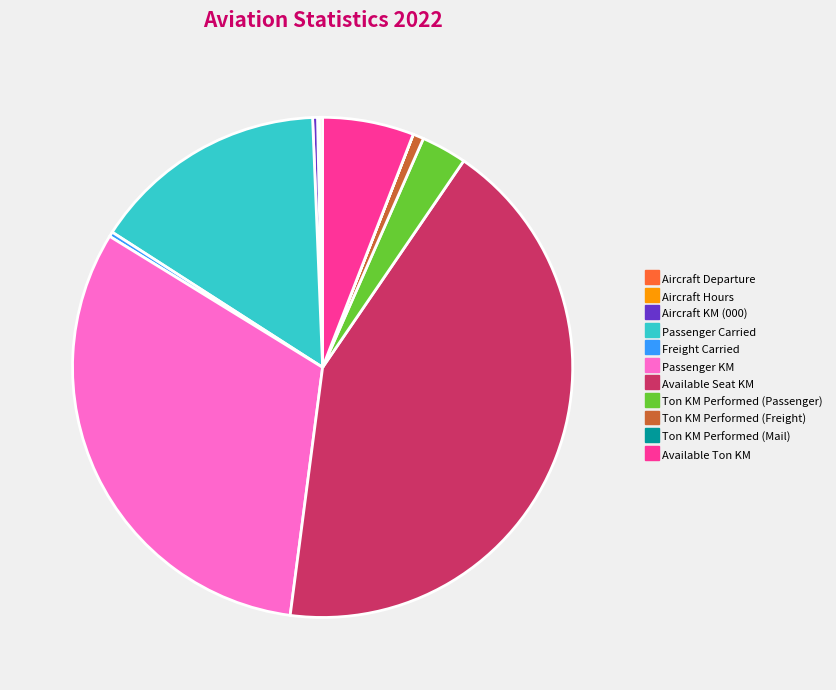

Which slice is the largest?

Available Seat KM